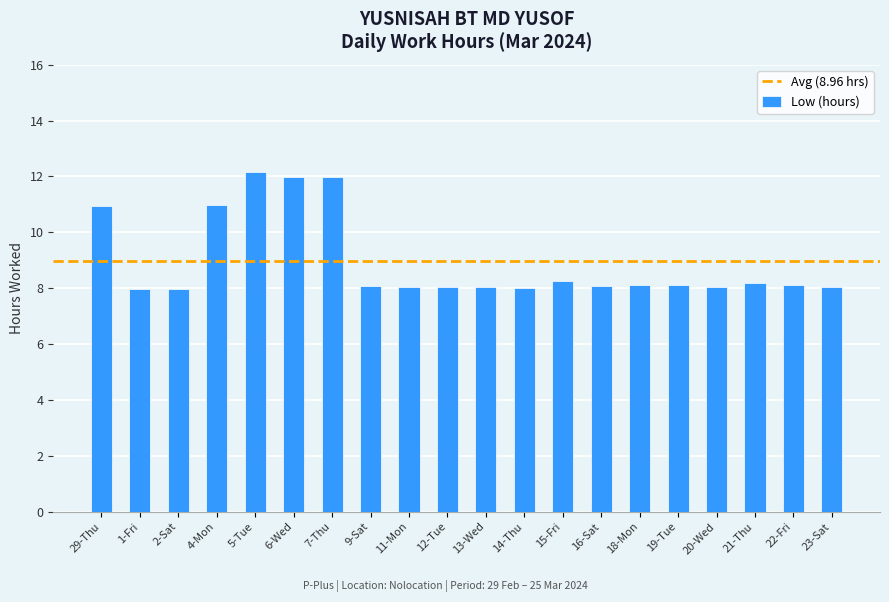

The value at 6-Wed is 12.0. True or false?

True